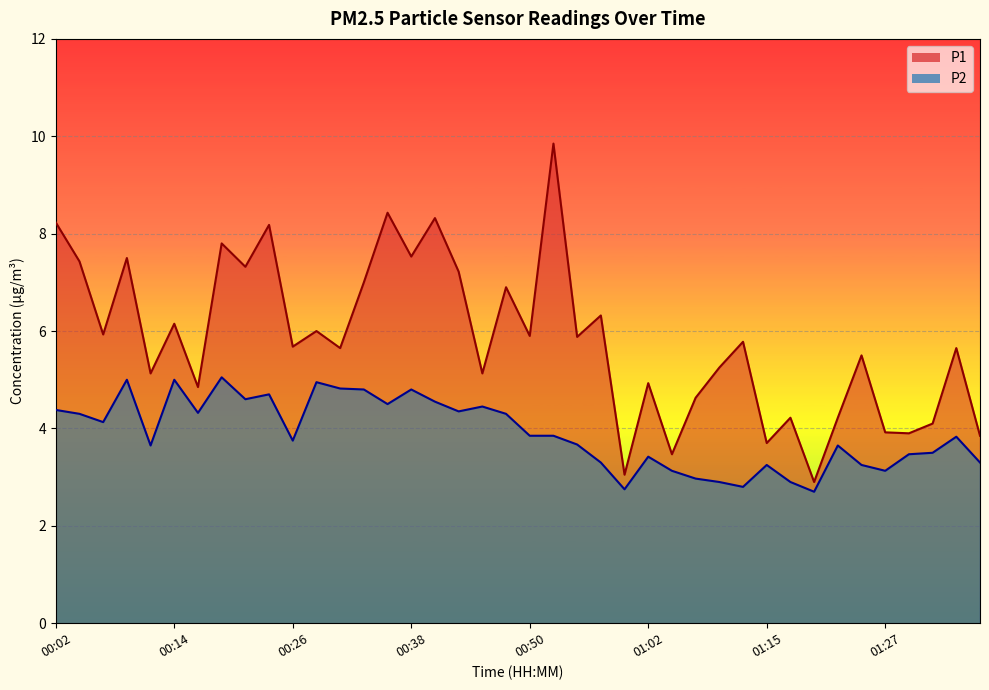

Where is the first local maximum for P1?

00:09